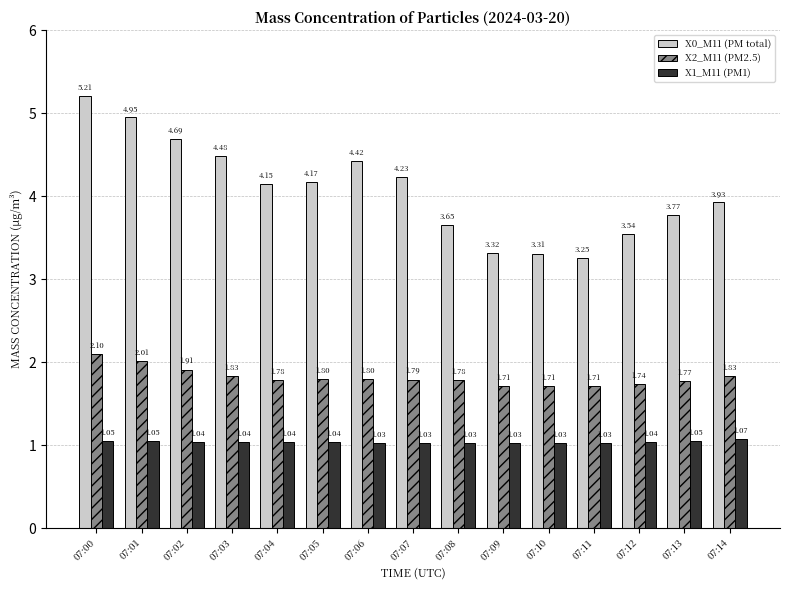

Which series changed the most between 07:09 and 07:12?

X0_M11 (PM total)